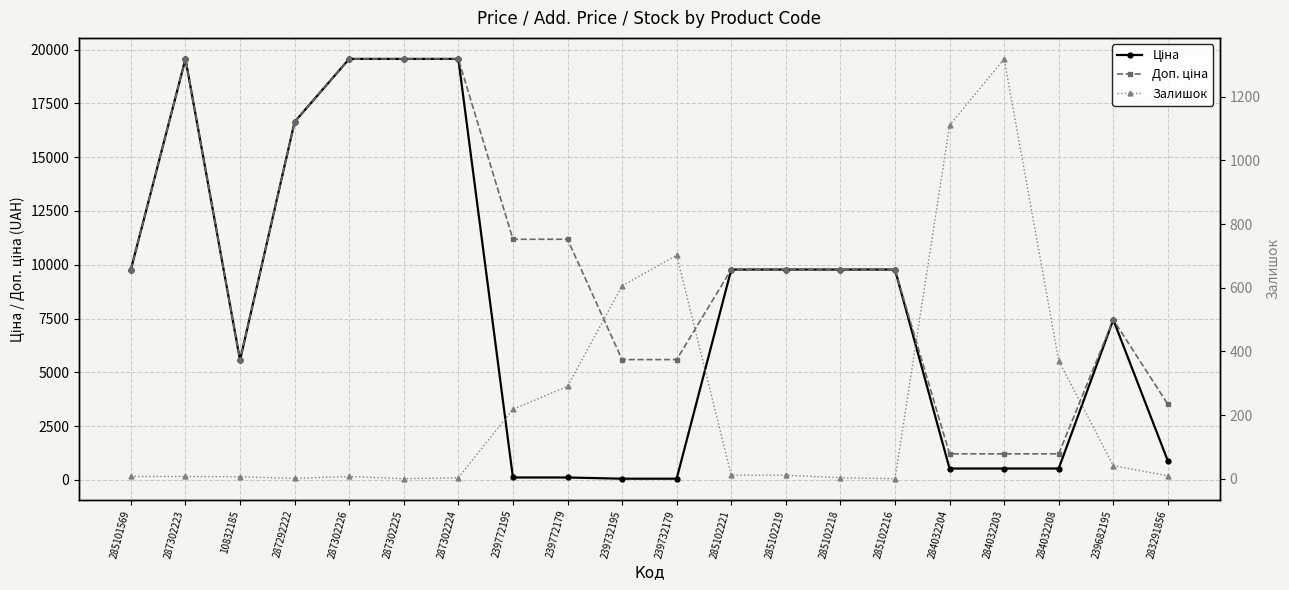

In Залишок, how many points are lower than both neighbors (excluding endpoints)?

3